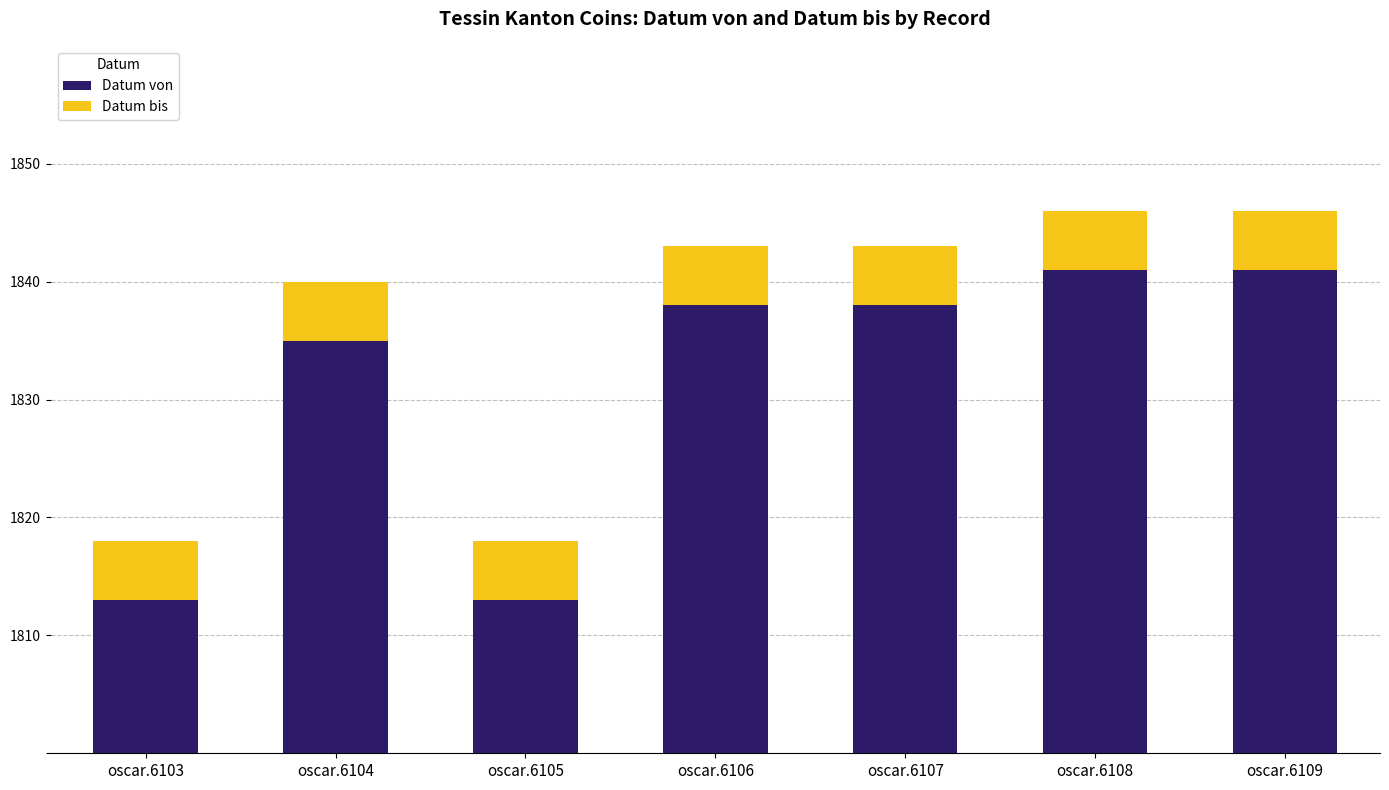

Rank the series by their maximum value, from highest to lowest.

Datum von, Datum bis